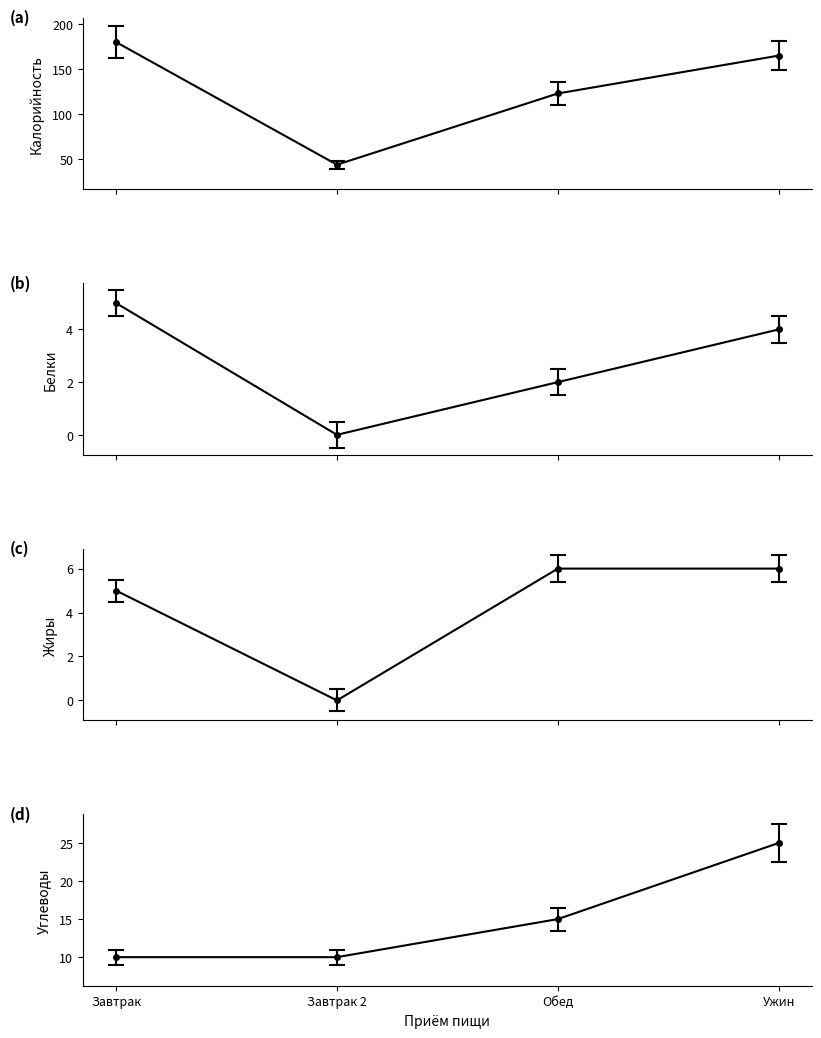

In Калорийность, how many points are lower than both neighbors (excluding endpoints)?

1